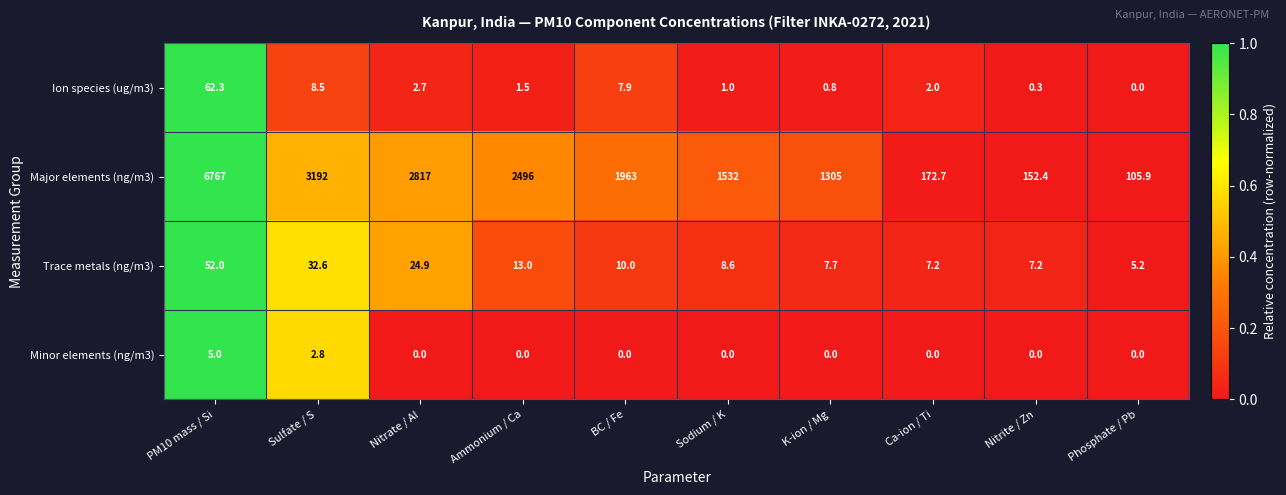

What is the sum of all Major elements (ng/m3) values?

20503.0